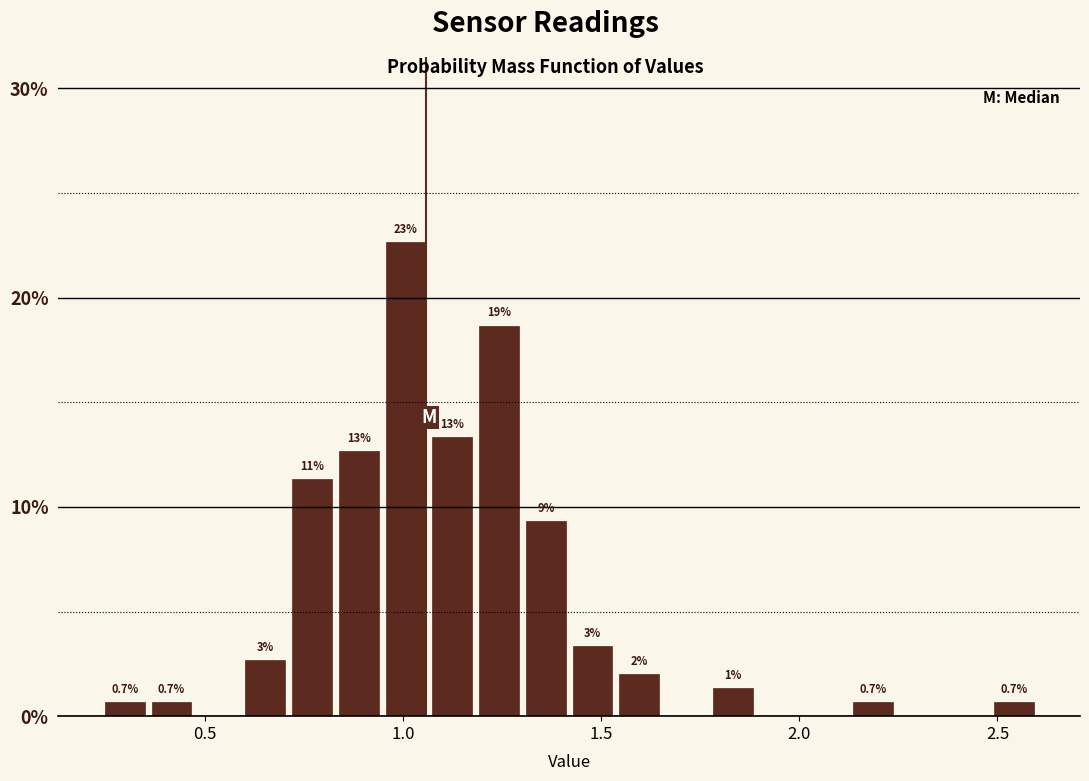

Around what value on the x-axis is the tallest bar? Give the approximate position of its centre, as read against the axis.

1.00